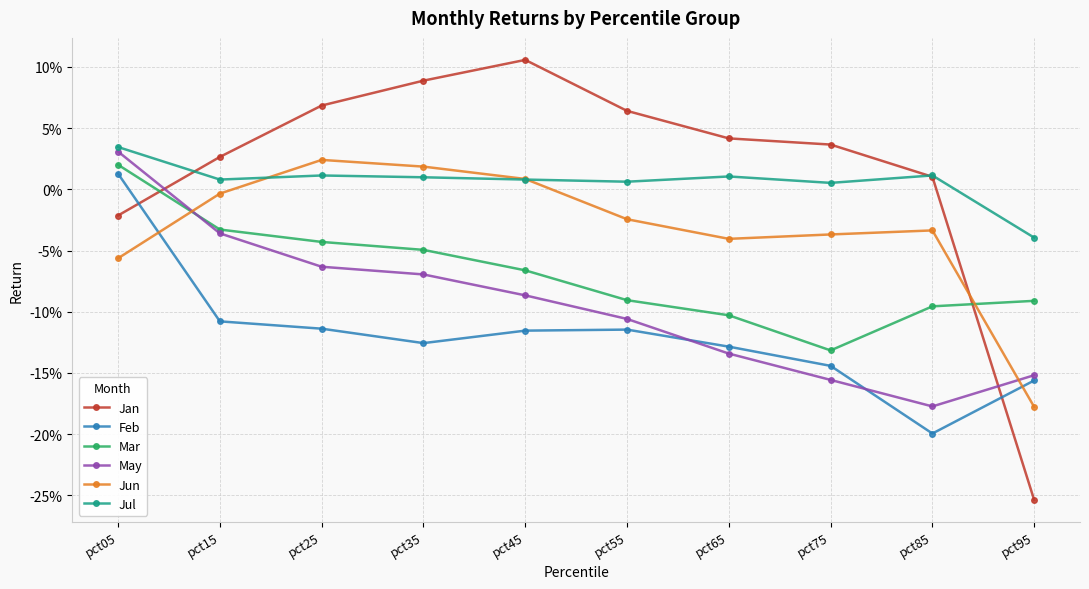

What are all the series names shown in the legend?

Jan, Feb, Mar, May, Jun, Jul